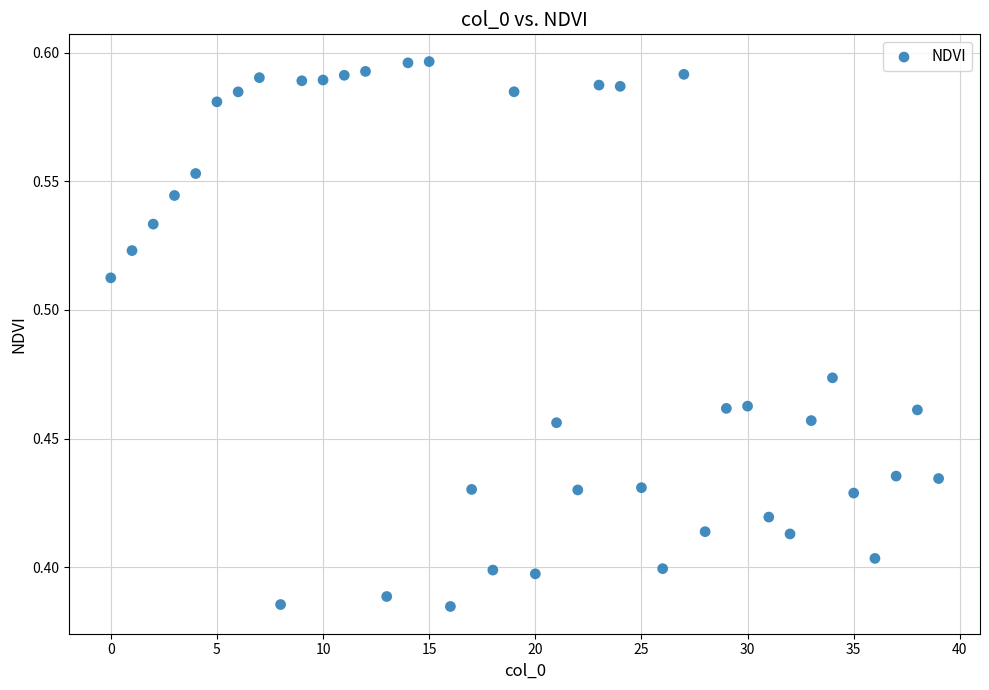

Count the number of points in this scatter plot.

40